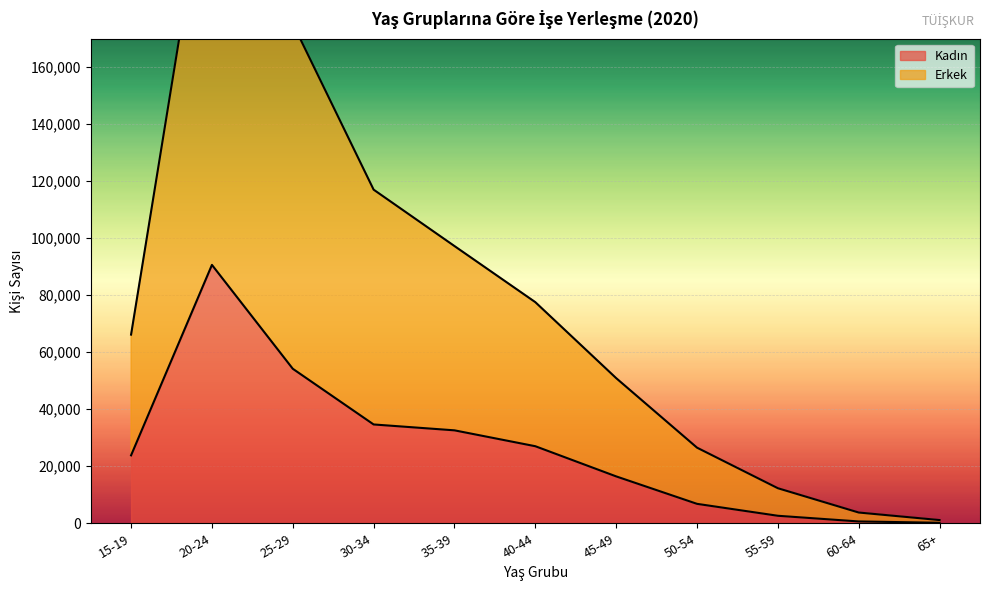

What are all the series names shown in the legend?

Kadın, Erkek